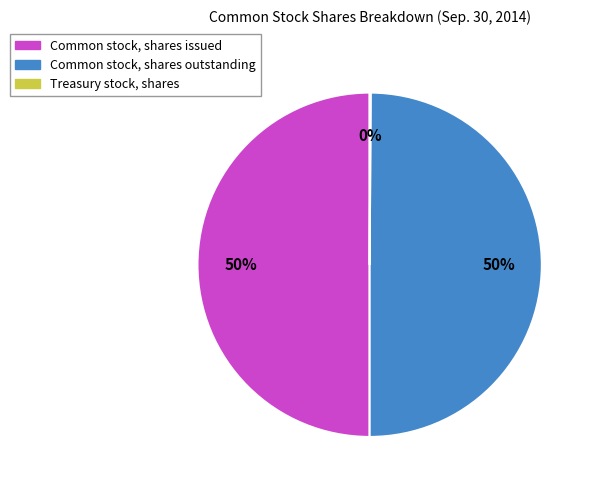

Is it true that Common stock, shares outstanding is 50% of the pie?

True